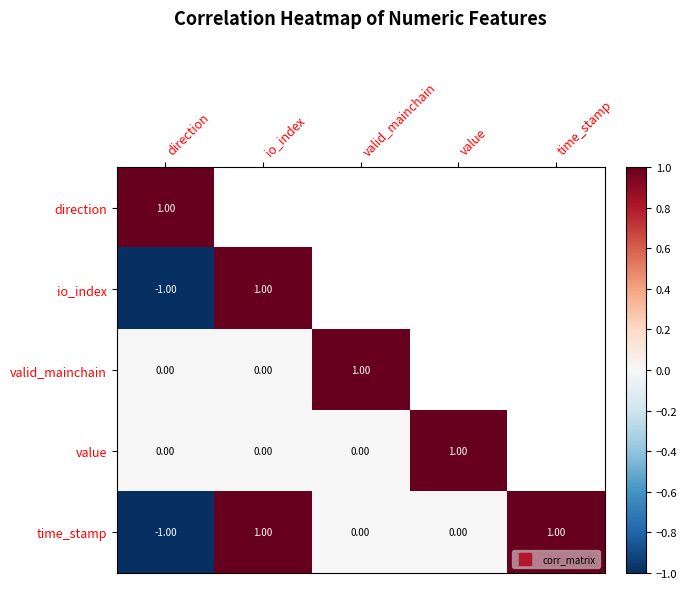

Count the time_stamp values in the range 0 to 1.

4